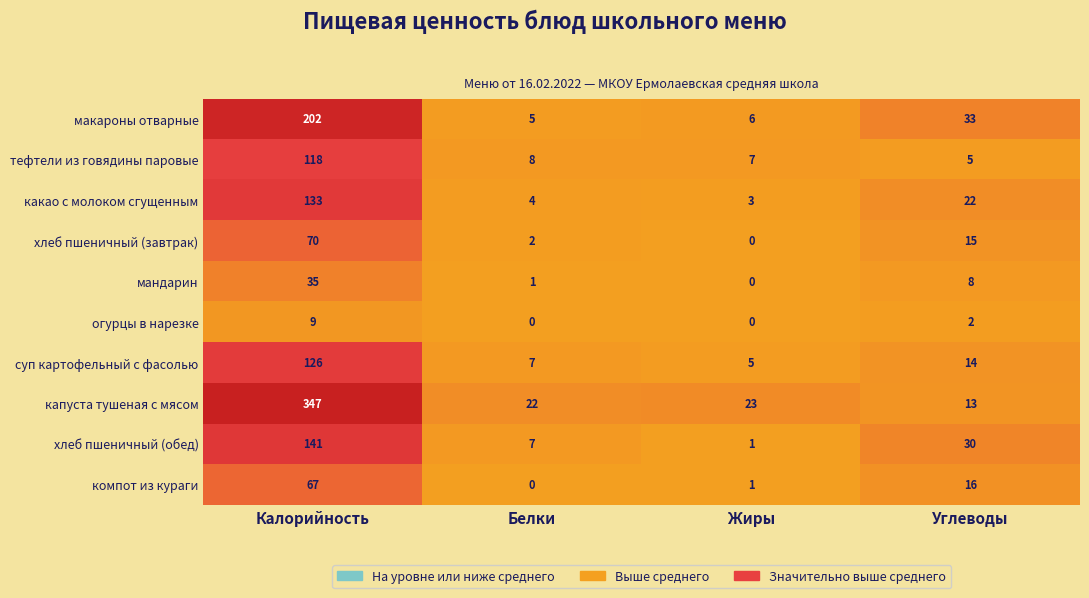

Which series has the largest total across all categories?

капуста тушеная с мясом